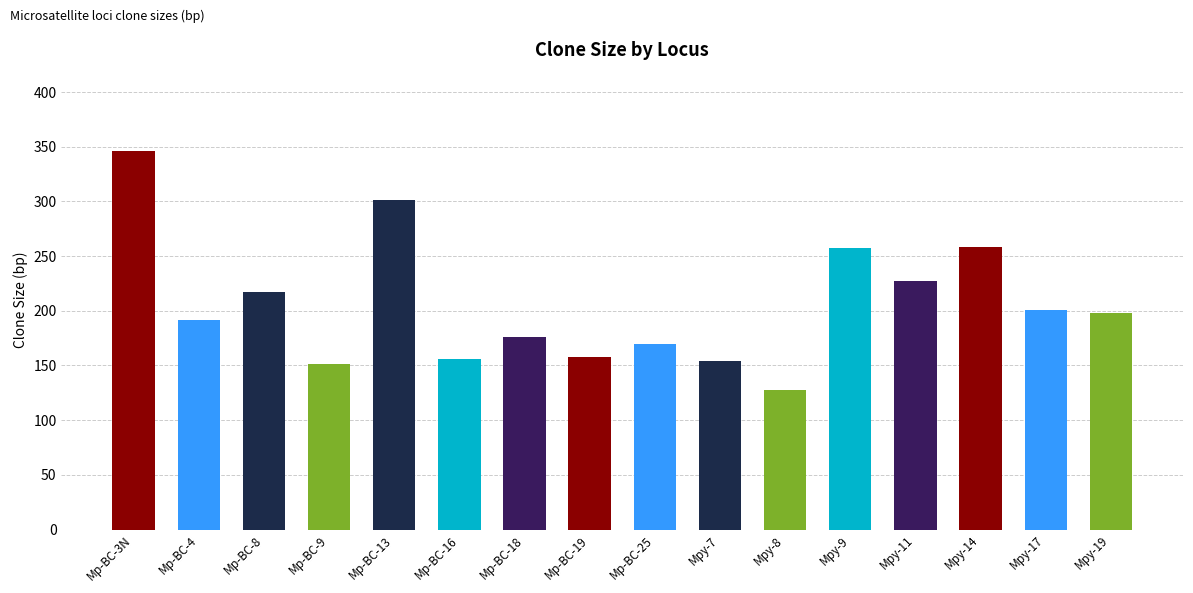

What is the label of the 3rd bar from the left?

Mp-BC-8